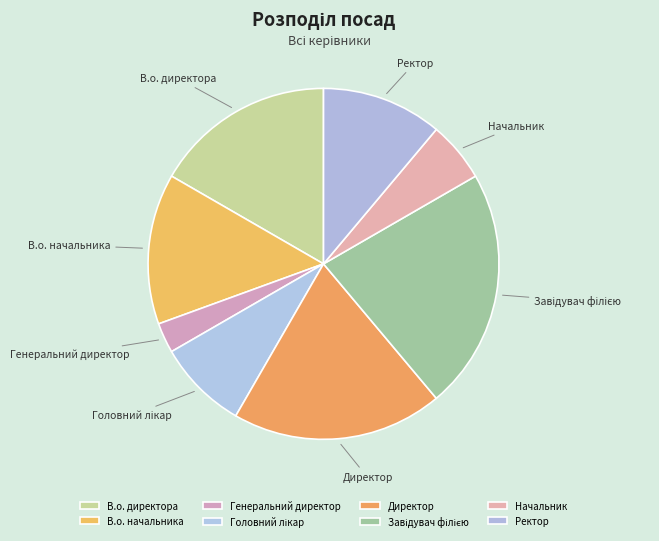

Is there any slice that represents more than half of the pie?

No